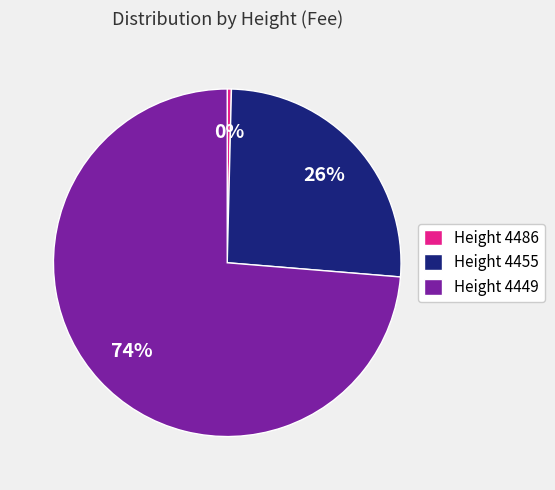

What is the largest slice in the pie chart?

Height 4449